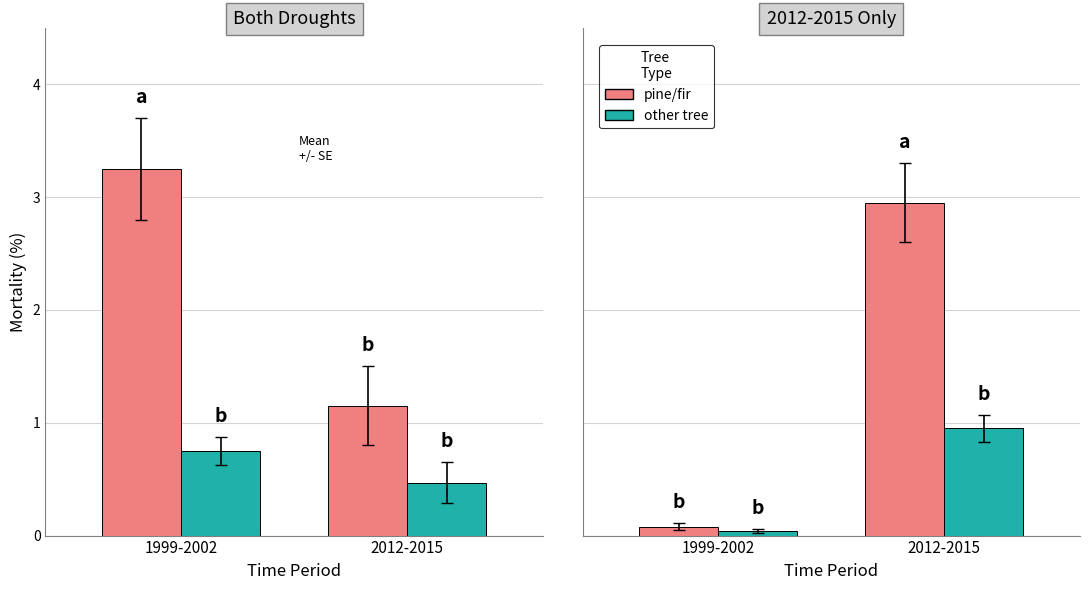

Rank the series at 1999-2002 from lowest to highest value.

other tree, pine/fir